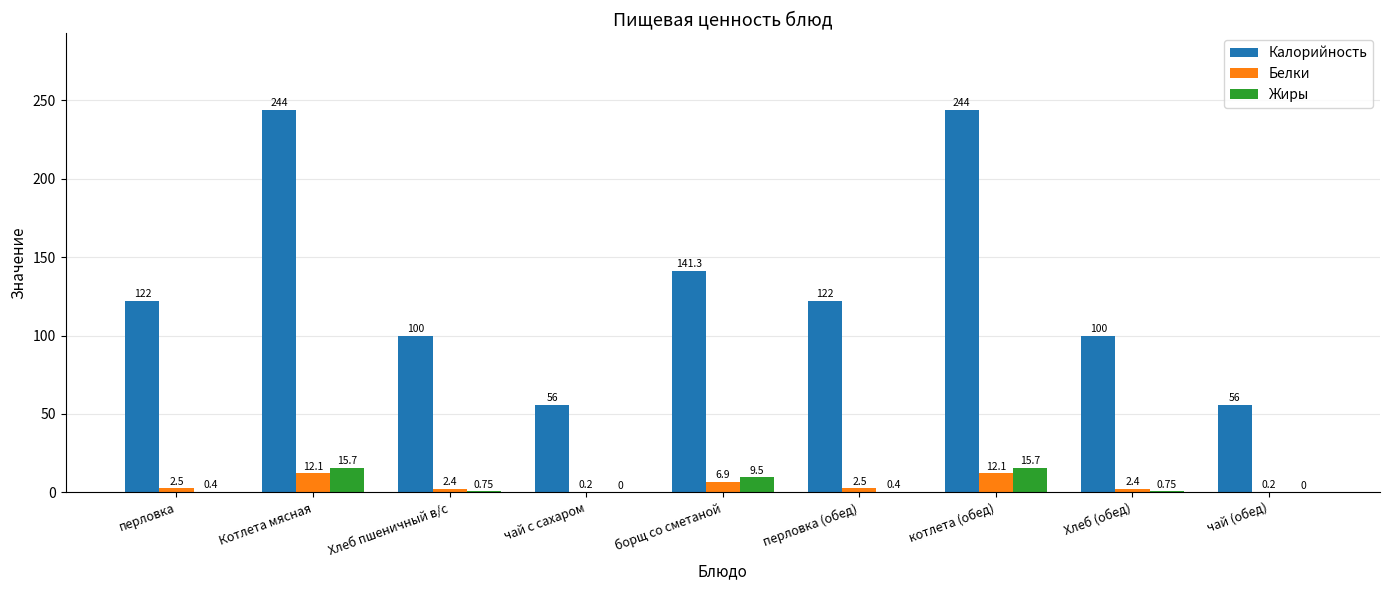

Where is Жиры nearest to the value 7?

борщ со сметаной